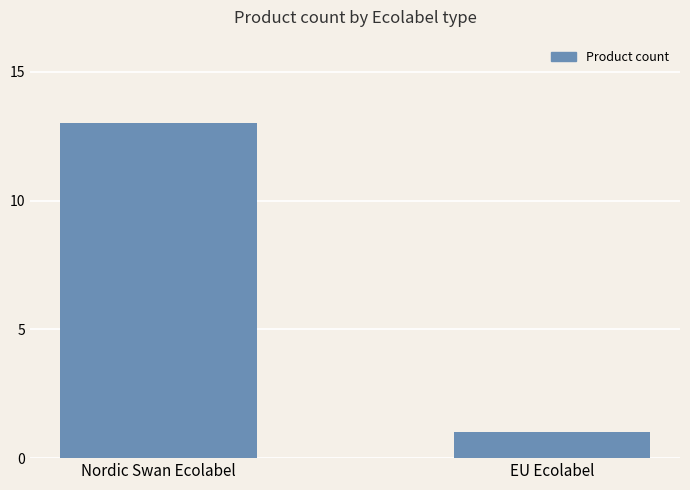

Reading left to right, transcribe all the data shown in this chart.

13	1